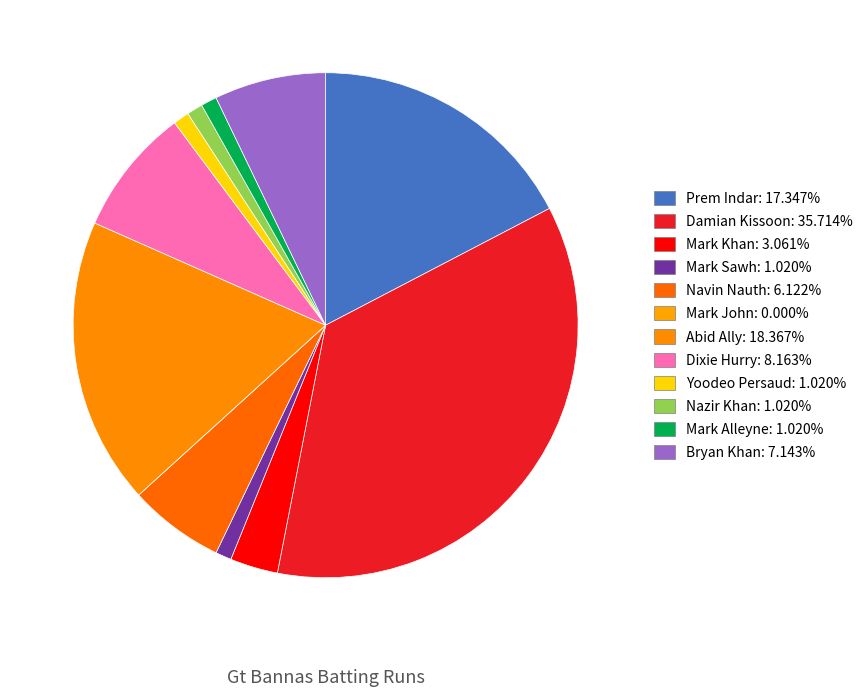

To the nearest percent, what is the difference between the Mark John and Abid Ally slice percentages?

18%